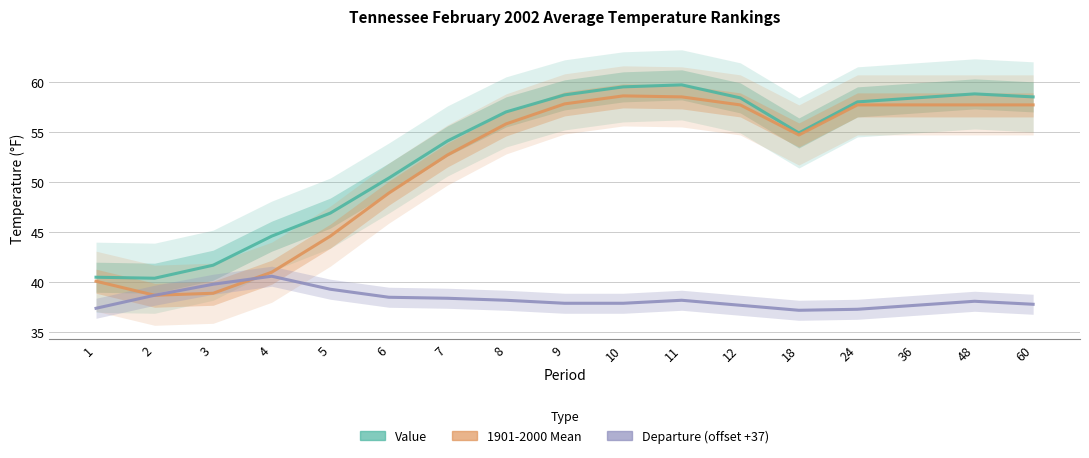

At which category is the sum across all series the highest?

11